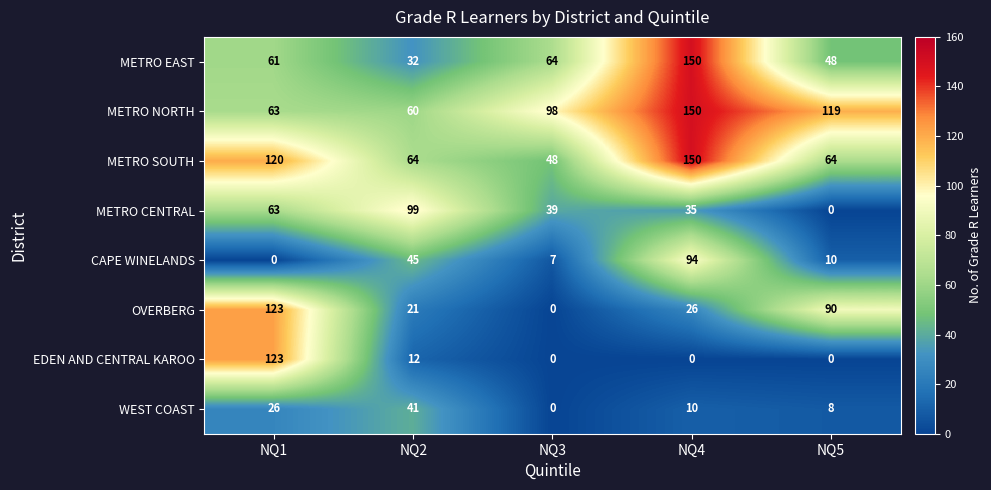

How many series are shown in this chart?

8